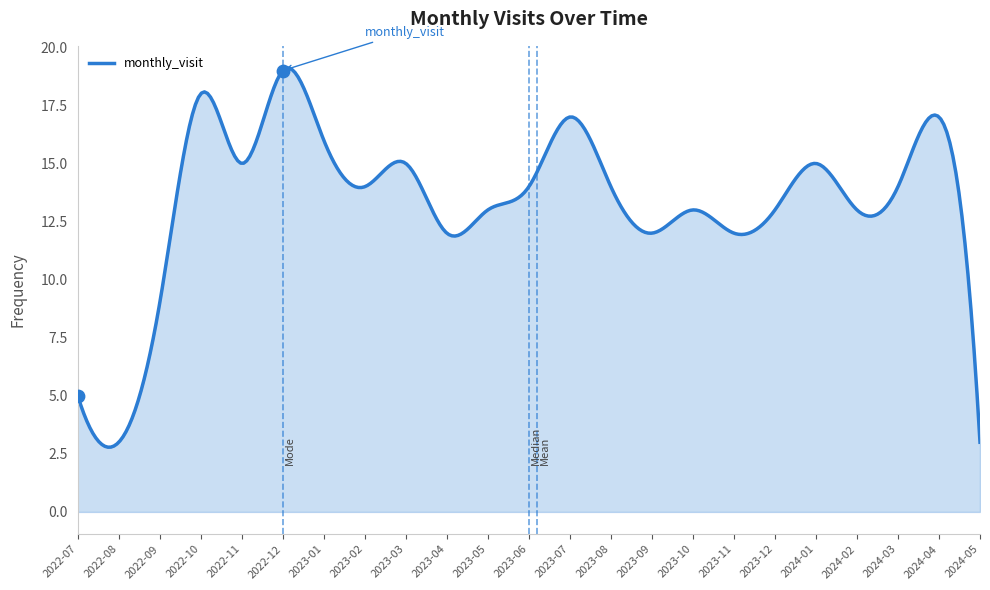

What is the ratio of the value at 2023-07 to the value at 2022-12?

0.9